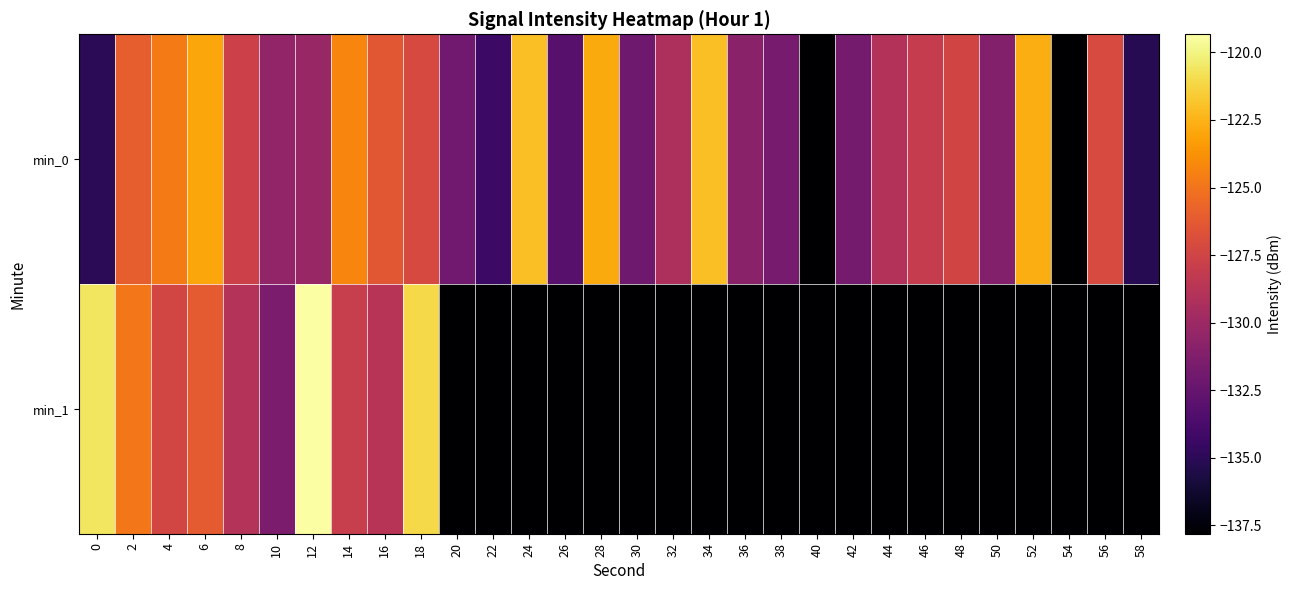

Which series has the widest spread of values?

min_1